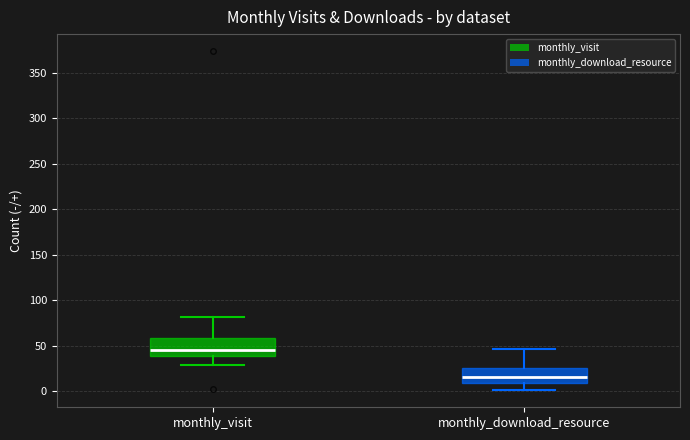

Which box's median line is the highest?

monthly_visit